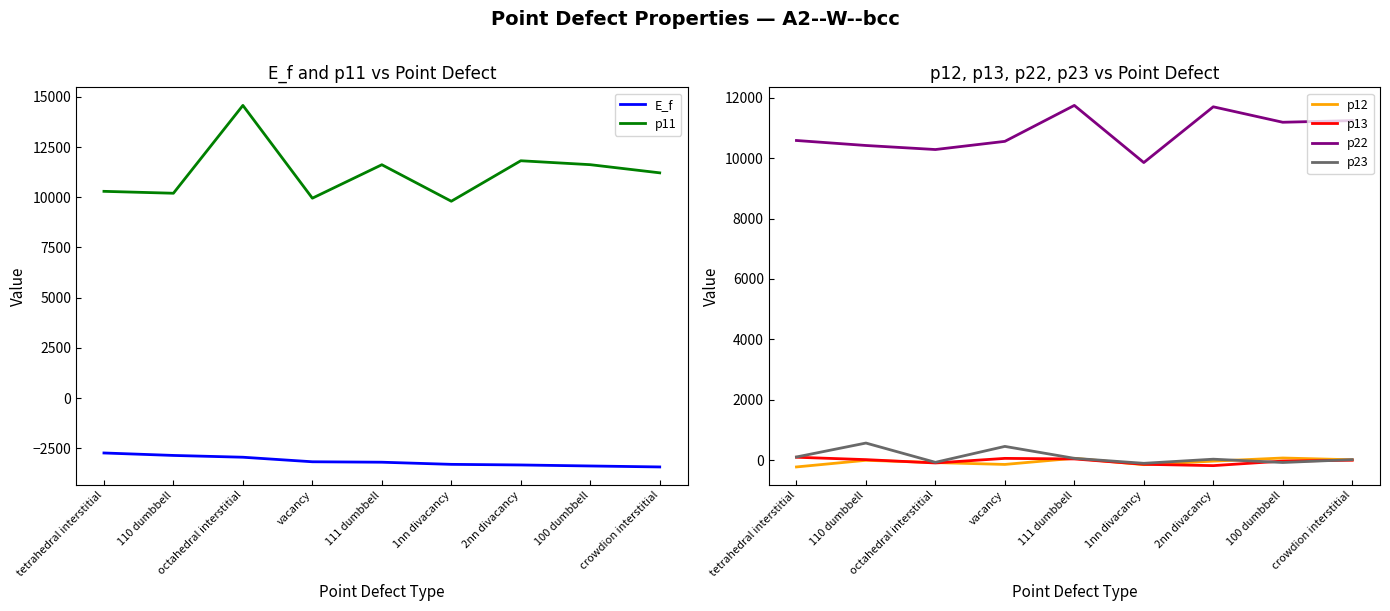

True or false: p13 and p22 cross at least once.

False